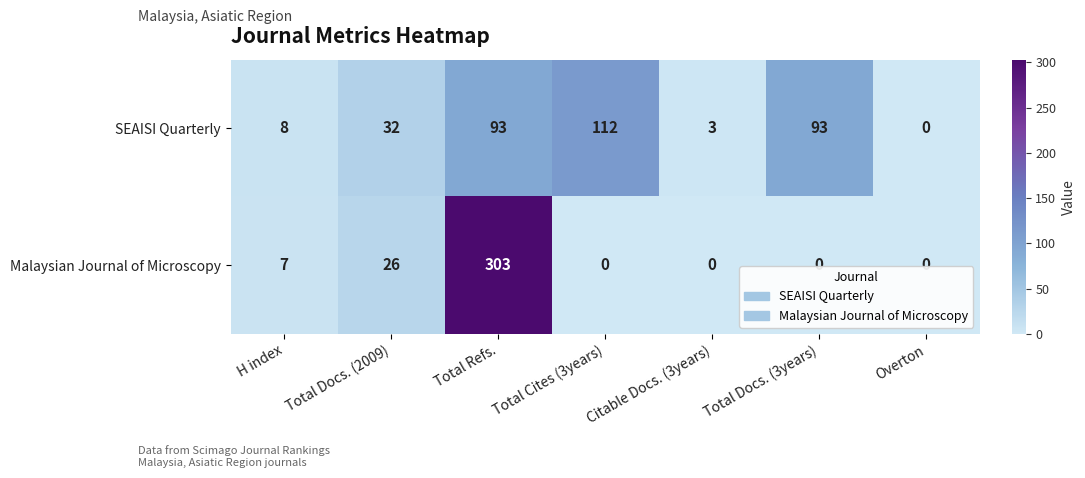

At which category does the chart reach its peak across all series?

Total Refs.